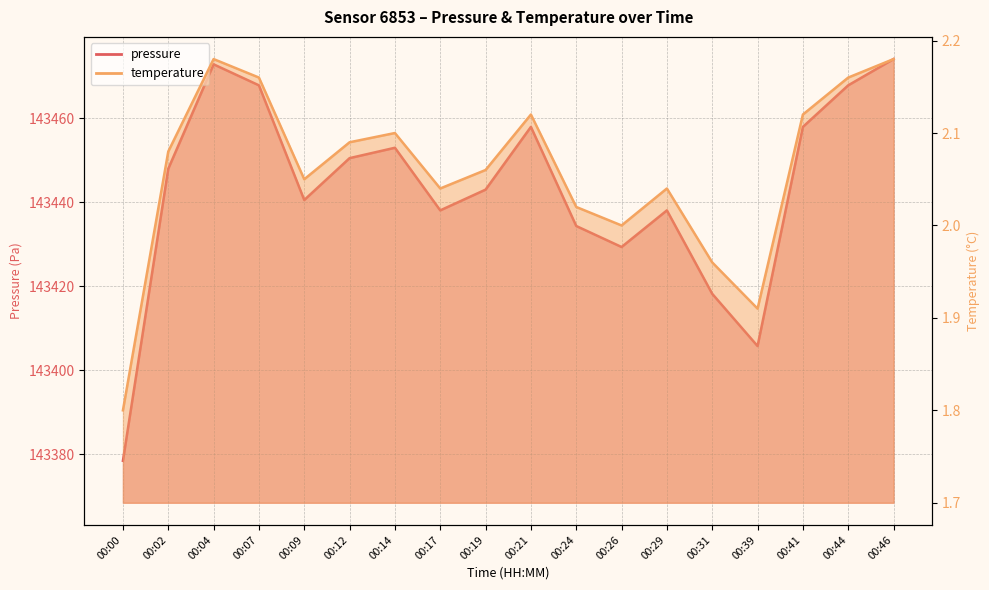

Reading left to right, extract all data points from this chart.

pressure_line: 143378.4	143447.9	143472.8	143467.8	143440.5	143450.5	143452.9	143438.0	143443.0	143457.9	143434.3	143429.3	143438.0	143418.2	143405.7	143457.9	143467.8	143474.1
temperature_line: 1.8	2.1	2.2	2.2	2.0	2.1	2.1	2.0	2.1	2.1	2.0	2.0	2.0	2.0	1.9	2.1	2.2	2.2